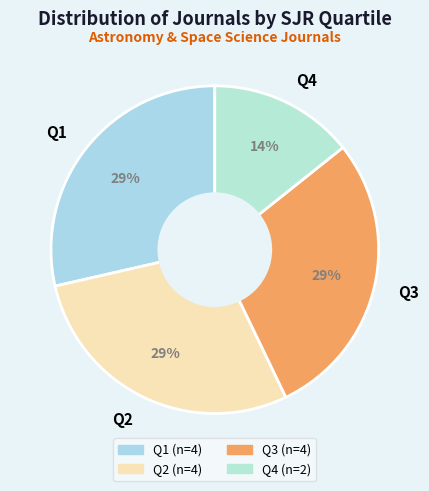

Combined, do Q1 and Q4 account for over 50%?

No